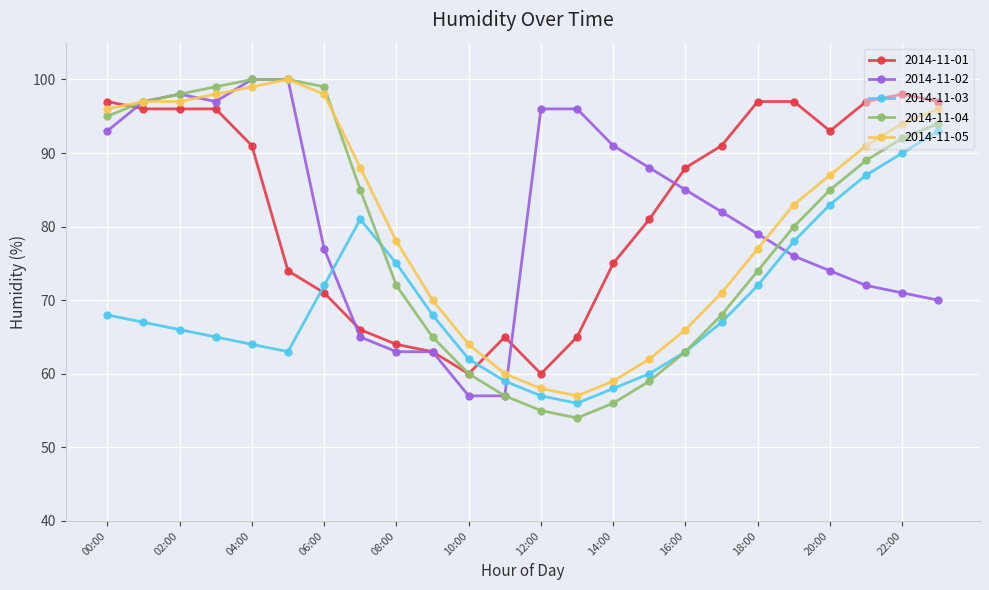

True or false: 2014-11-05 has more than 0 points higher than both neighbors.

True